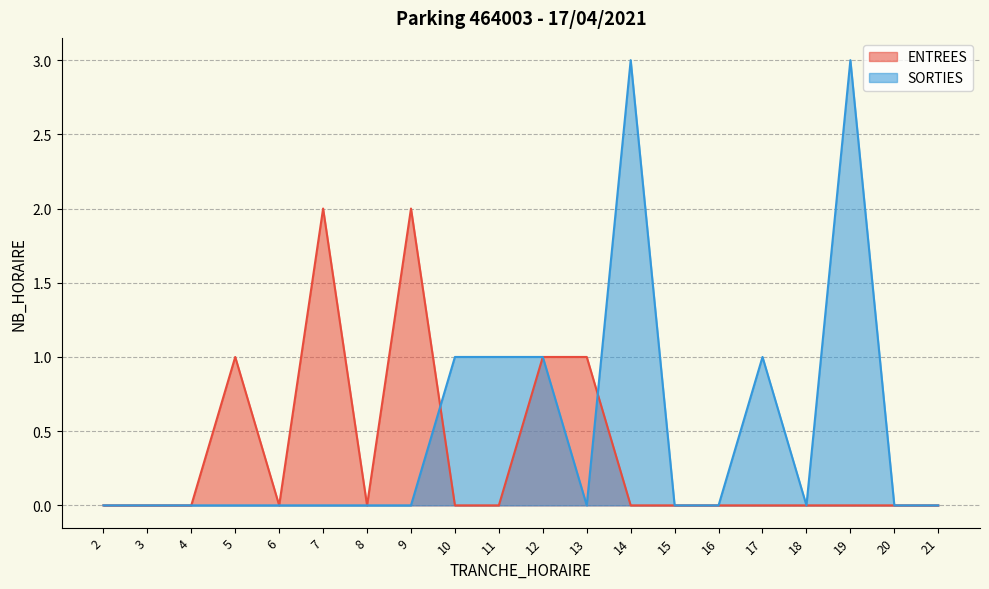

How many interior local peaks does the SORTIES series have?

3